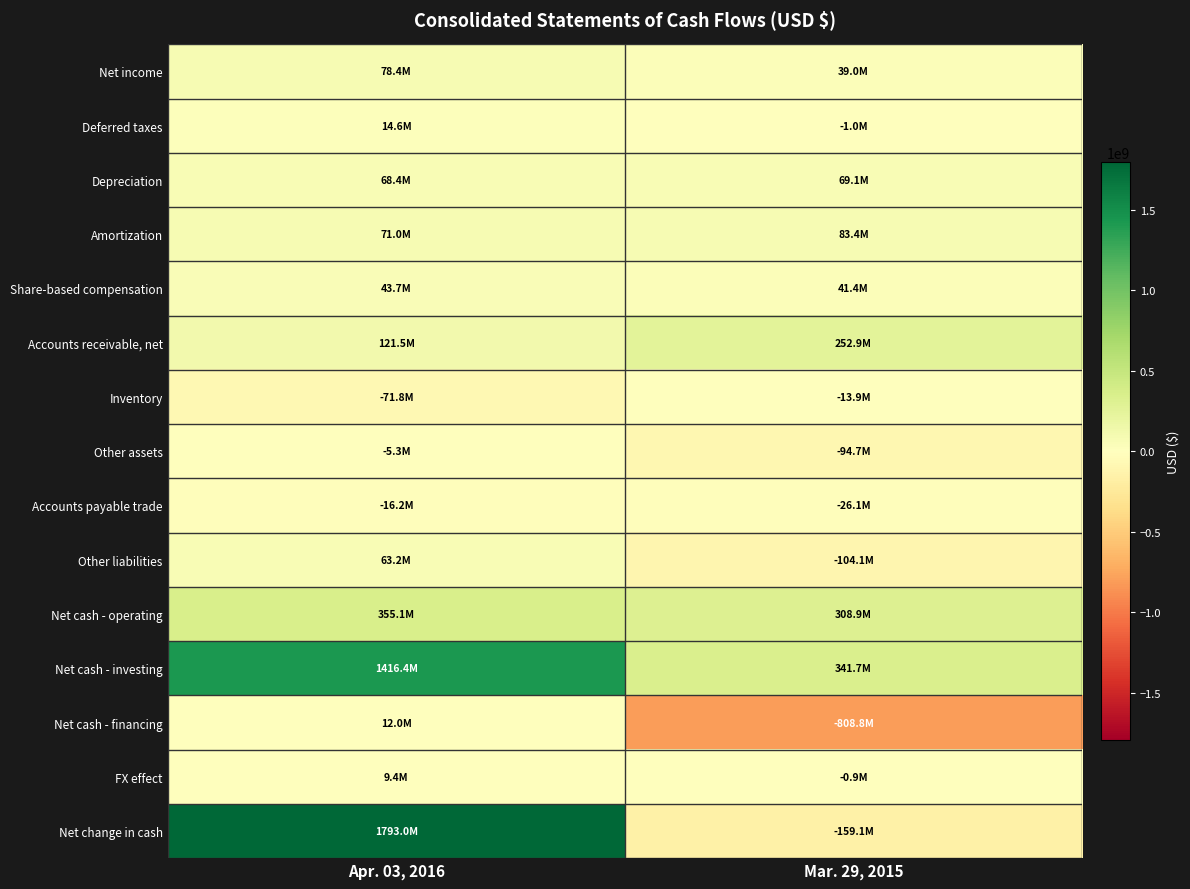

How many data points does each series have?

2